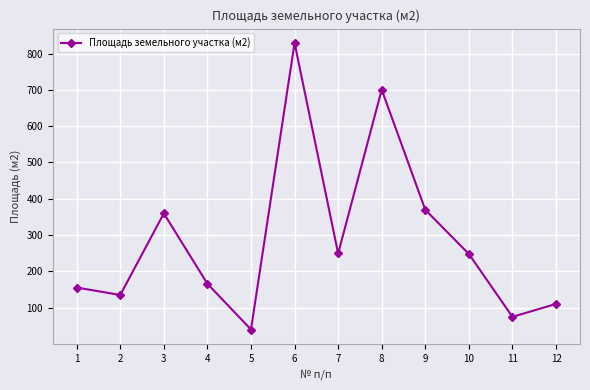

Is it true that the value at 6 is 829.3?

True